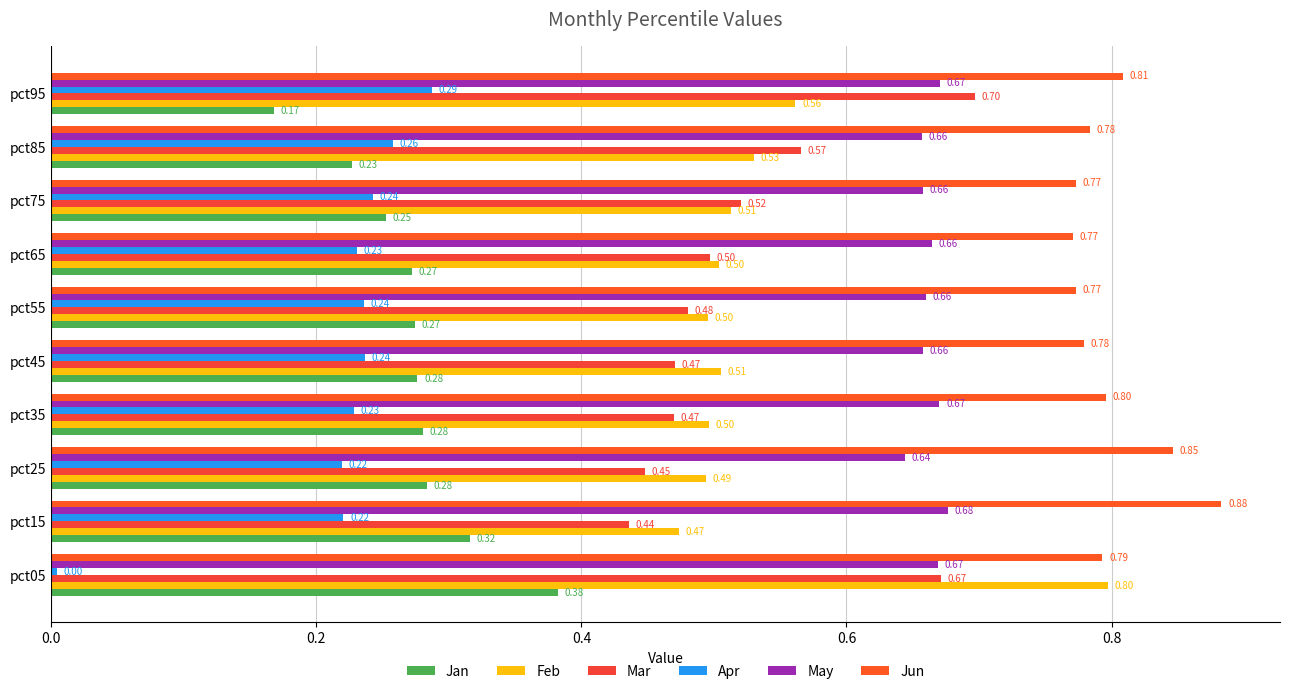

How many distinct data groups are displayed?

6